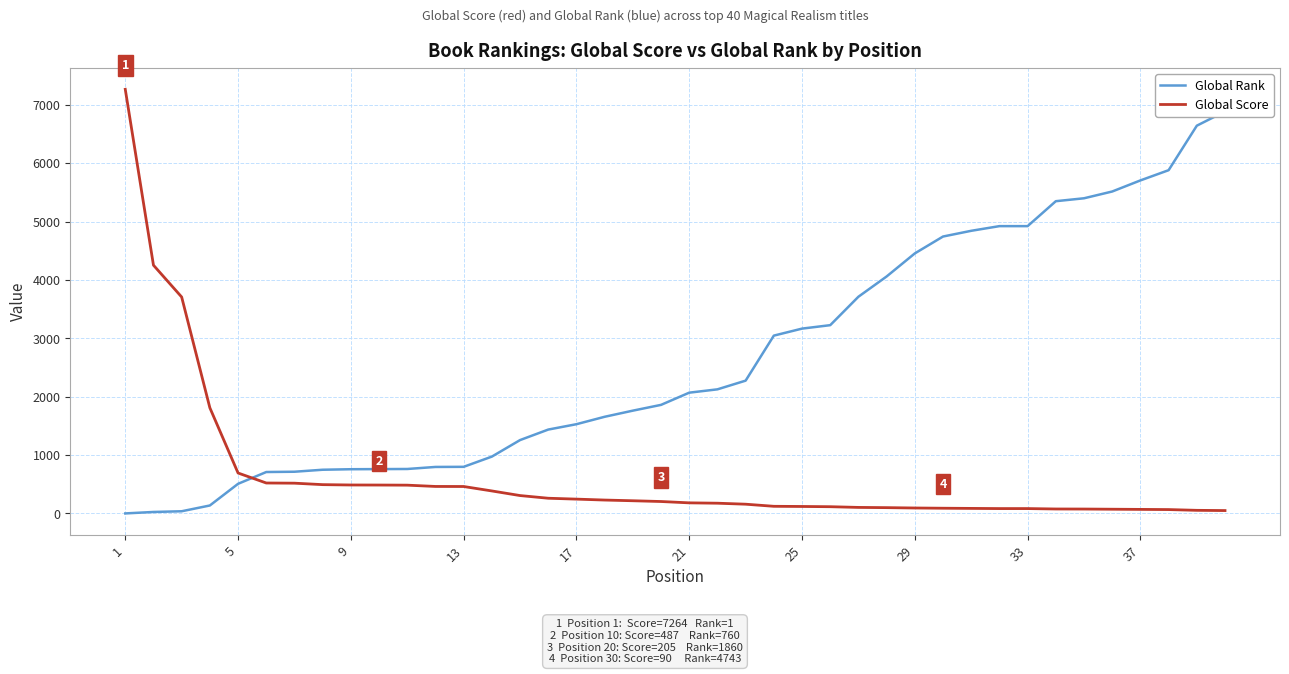

What is the highest value of the Global Score series?

7264